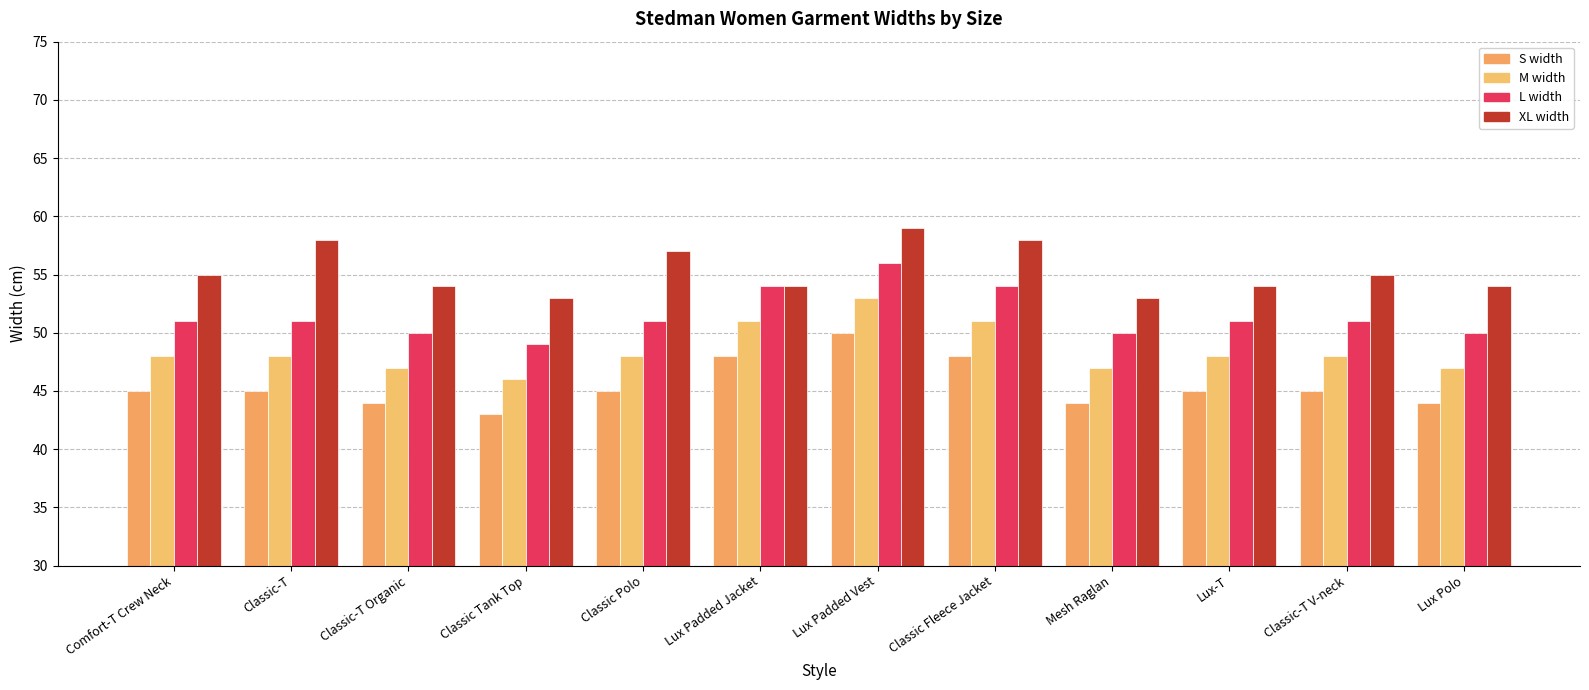

Is it true that XL width equals 57 at Classic Polo?

True